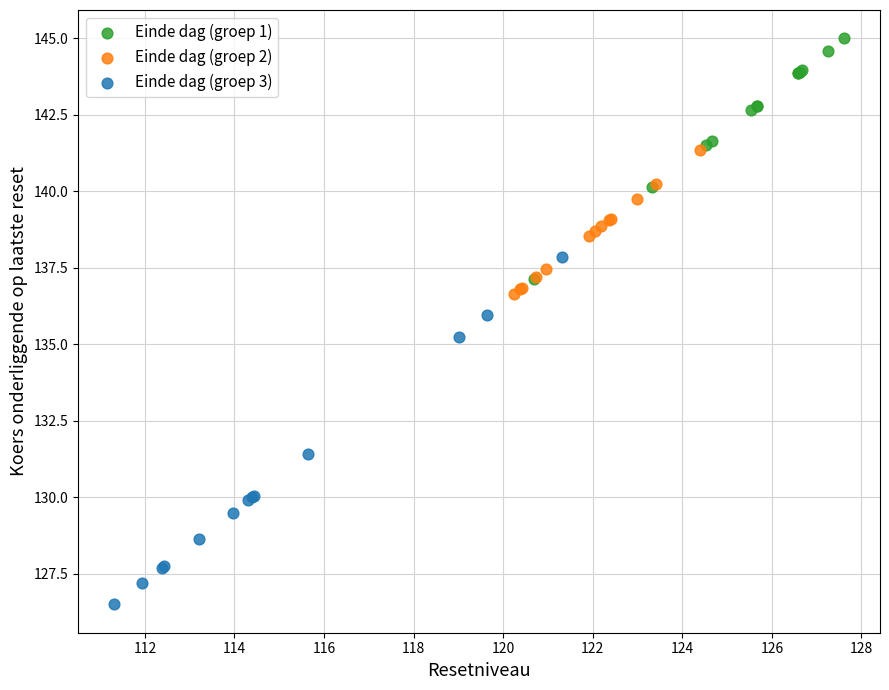

Which series reaches the minimum Y coordinate?

Einde dag (groep 3)